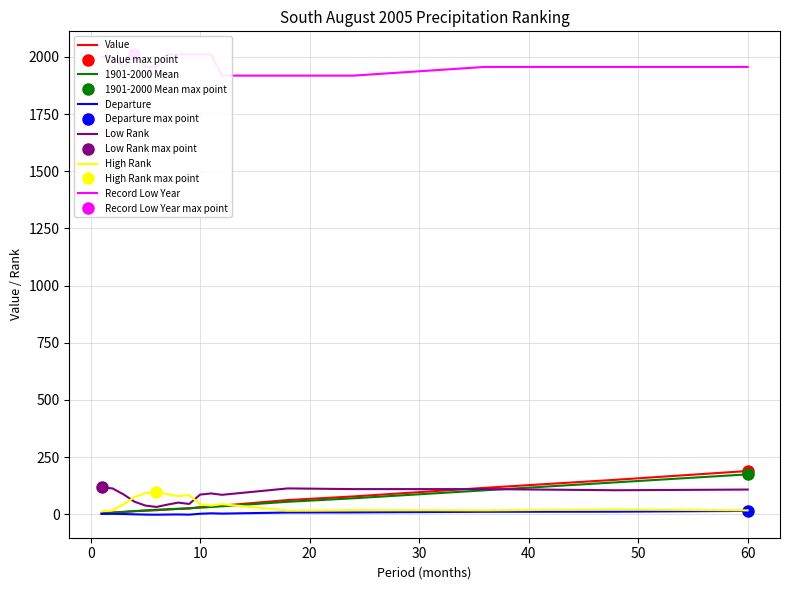

What are all the series names shown in the legend?

Value, 1901-2000 Mean, Departure, Low Rank, High Rank, Record Low Year